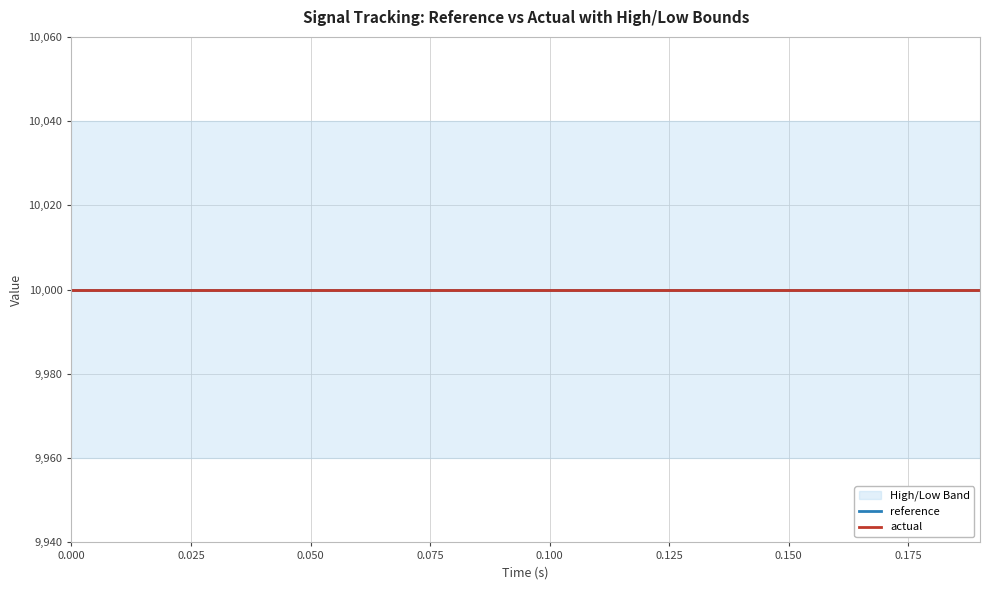

Reading left to right, list all the values displayed in this chart.

actual: 10000	10000	10000	10000	10000	10000	10000	10000	10000	10000	10000	10000	10000	10000	10000	10000	10000	10000	10000	10000
reference: 10000	10000	10000	10000	10000	10000	10000	10000	10000	10000	10000	10000	10000	10000	10000	10000	10000	10000	10000	10000
high: 10040	10040	10040	10040	10040	10040	10040	10040	10040	10040	10040	10040	10040	10040	10040	10040	10040	10040	10040	10040
low: 9960	9960	9960	9960	9960	9960	9960	9960	9960	9960	9960	9960	9960	9960	9960	9960	9960	9960	9960	9960